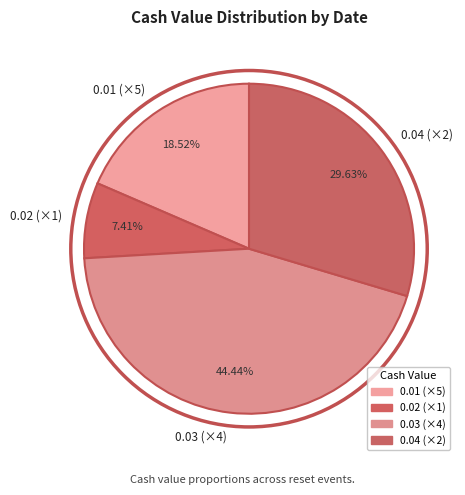

Which category has the smallest portion of the pie?

0.02 (×1)